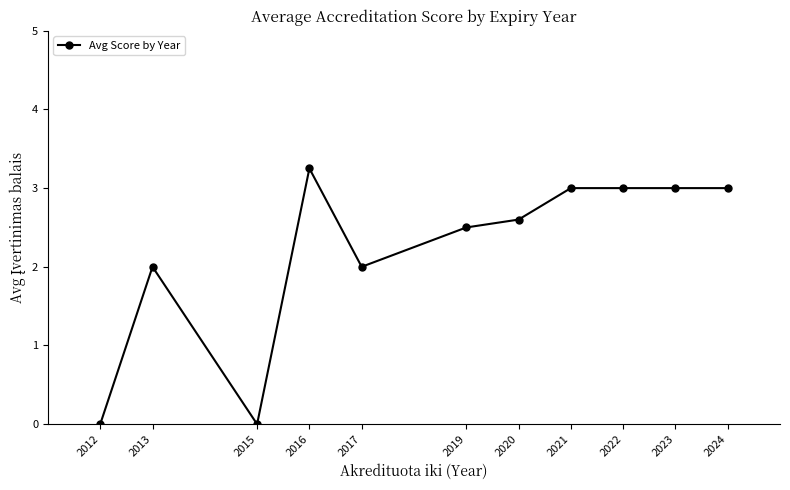

Approximately how many times larger is the value at 2017 compared to 2013?

1.0